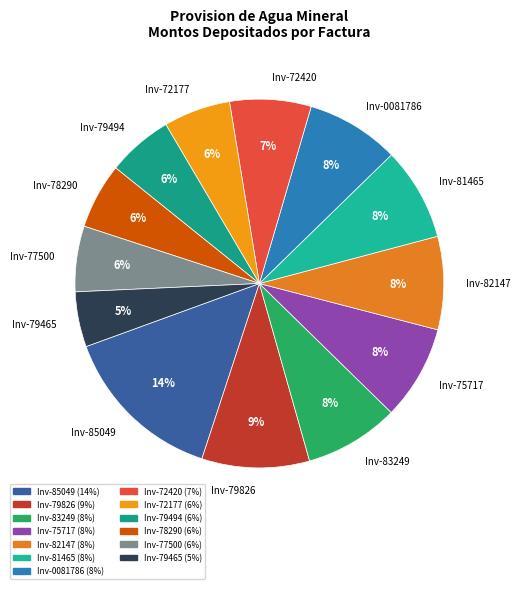

Does any single category account for the majority?

No